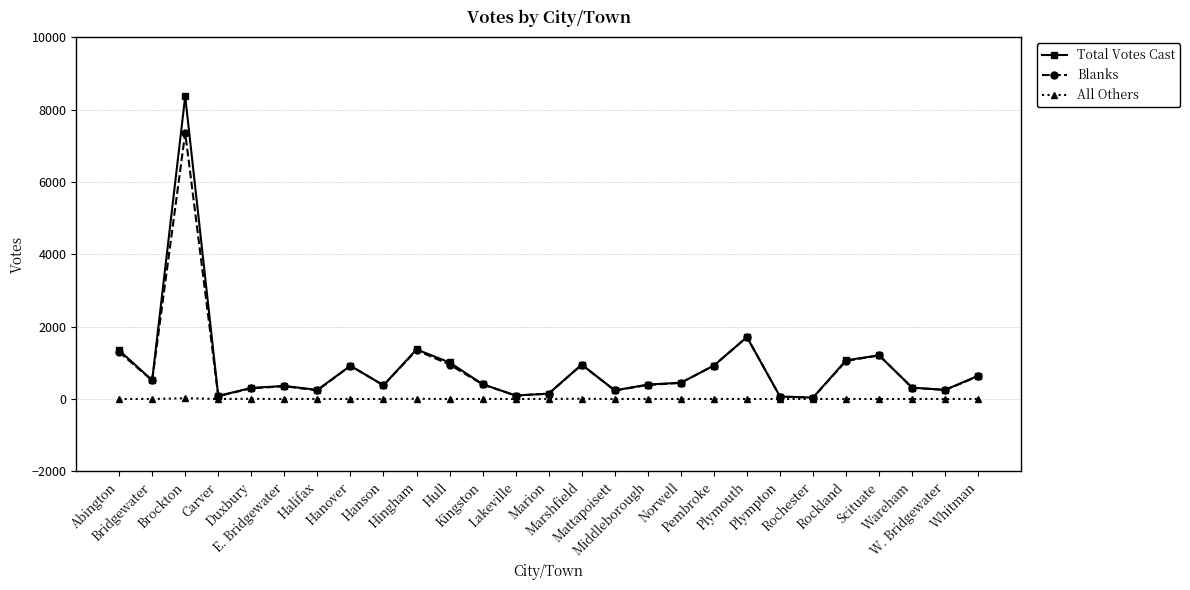

In Blanks, how many points are lower than both neighbors (excluding endpoints)?

8